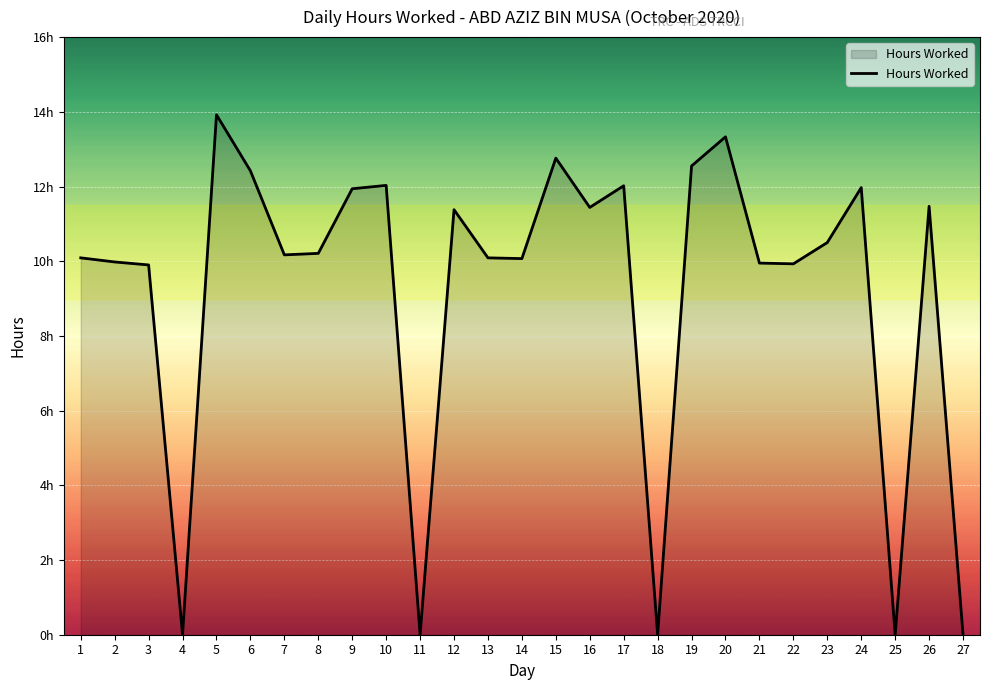

At which category does the data reach its first local valley?

4